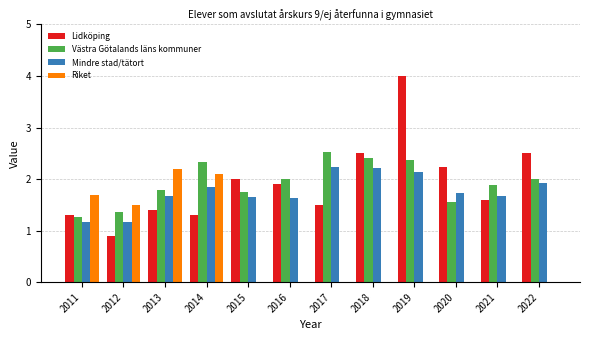

What is the highest value of the Lidköping series?

4.0